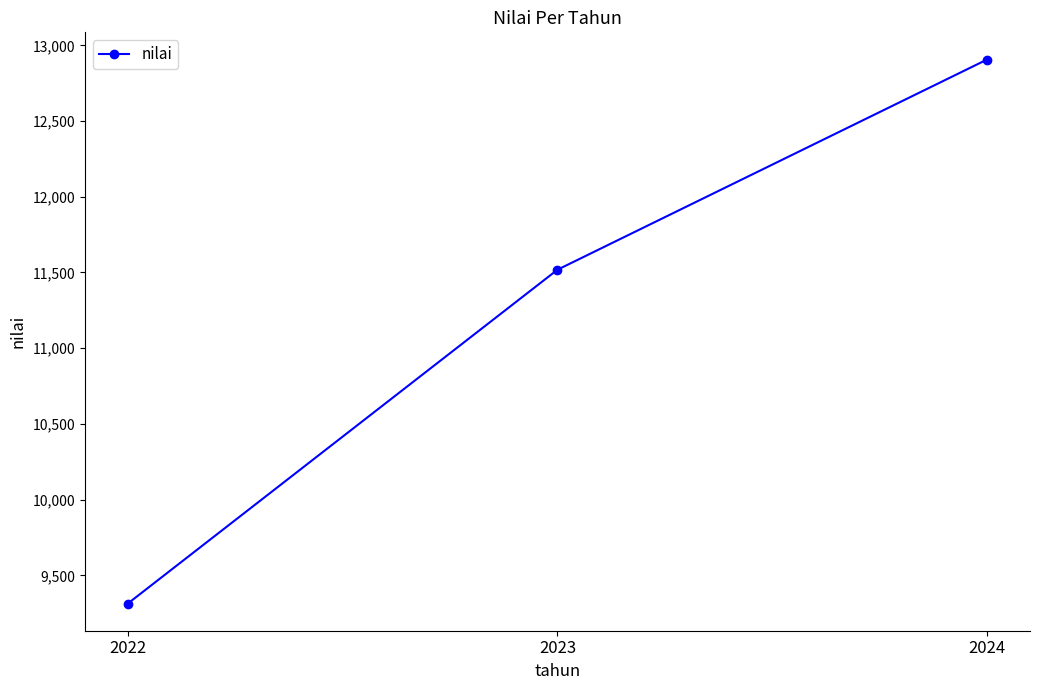

True or false: the data shows 11518 at 2023.

True